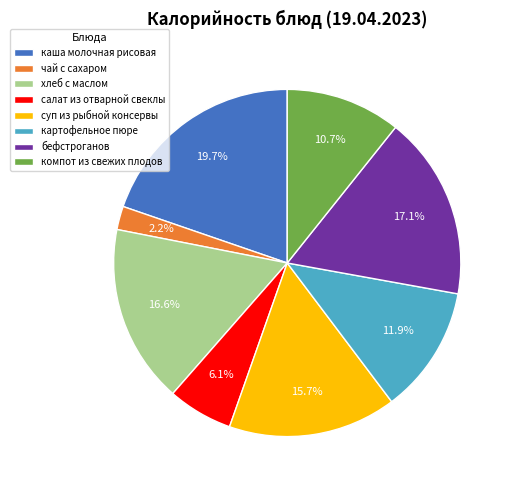

Does хлеб с маслом represent more than half of the total?

No